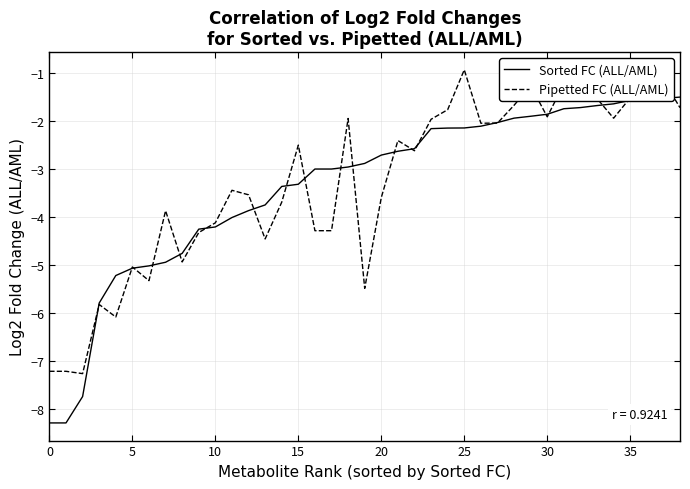

Rank the series by their maximum value, from highest to lowest.

Pipetted FC (ALL/AML), Sorted FC (ALL/AML)